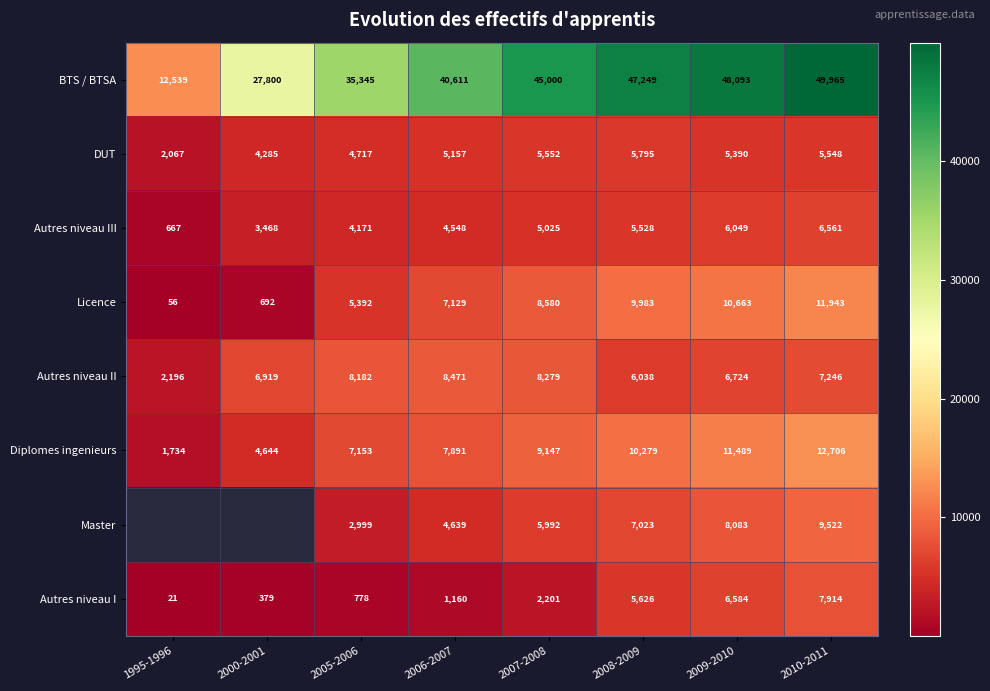

What is the sum of all Licence values?

54438